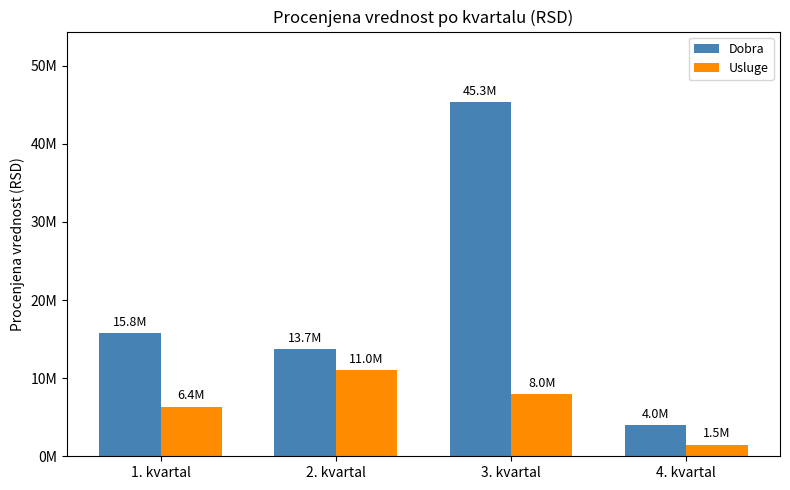

Which series has the largest range (max minus min)?

Dobra